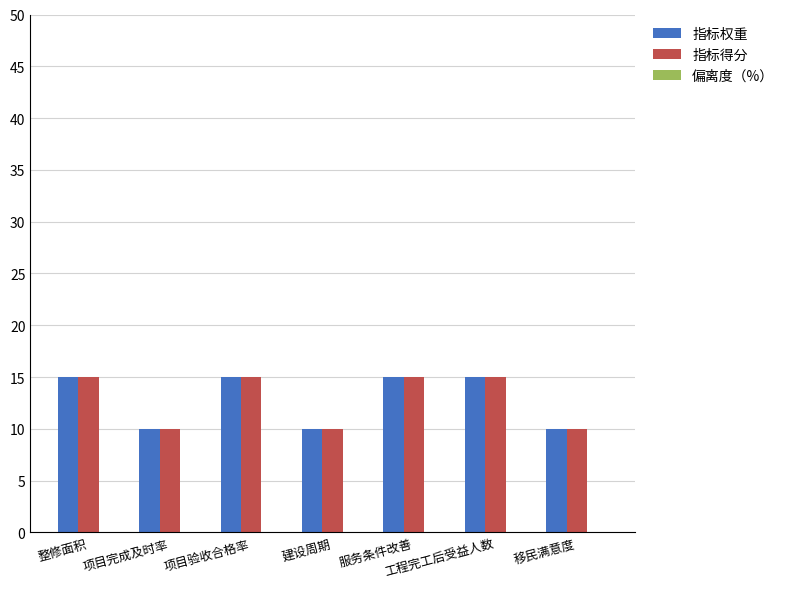

What value does the 指标权重 series have at 建设周期?

10